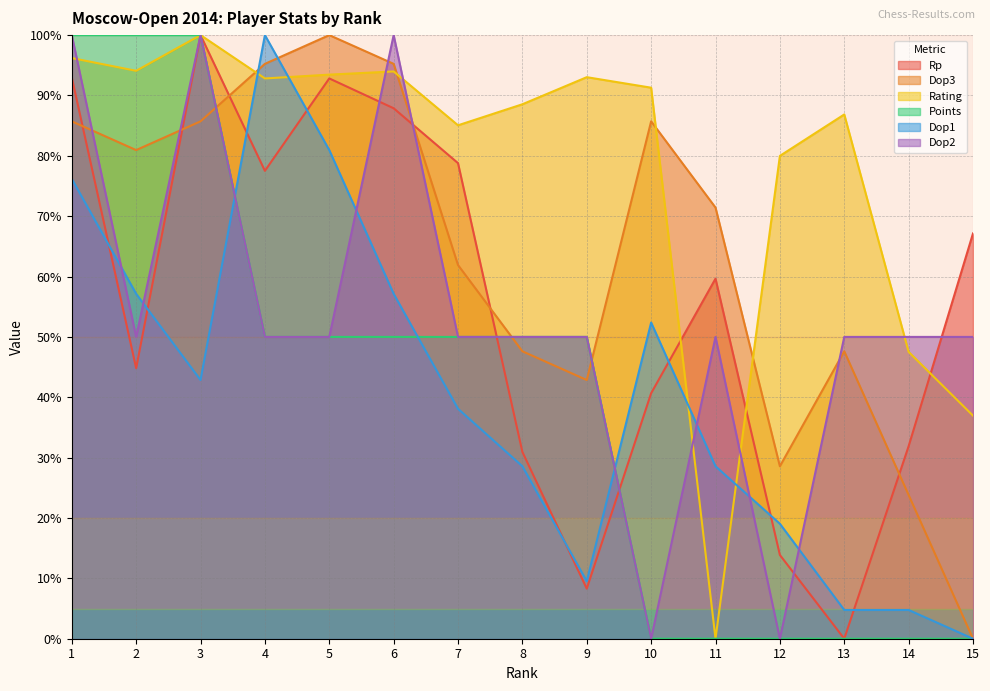

What is the value of the Rp point at the 9th from the left?

8.3